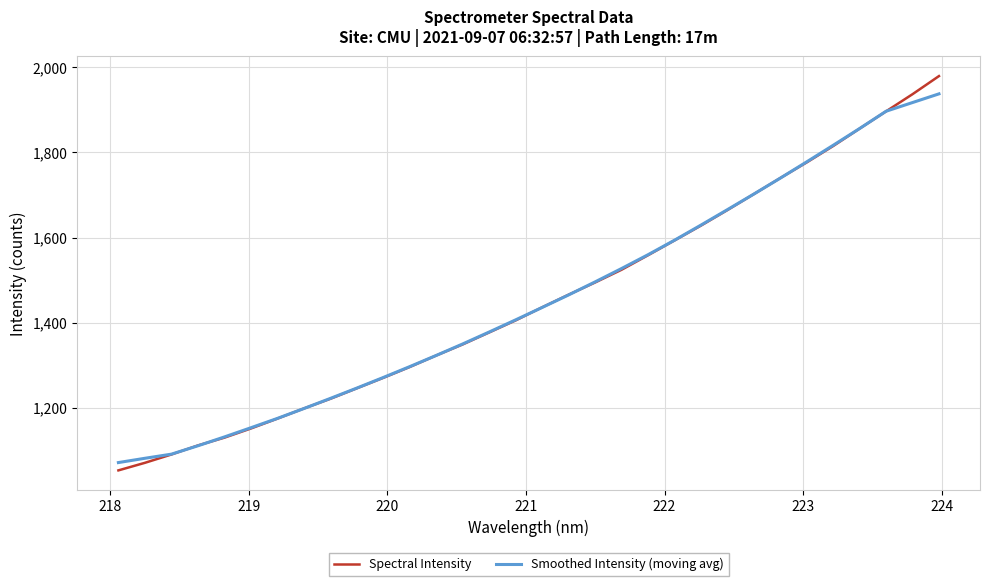

Which series has the widest spread of values?

Spectral Intensity